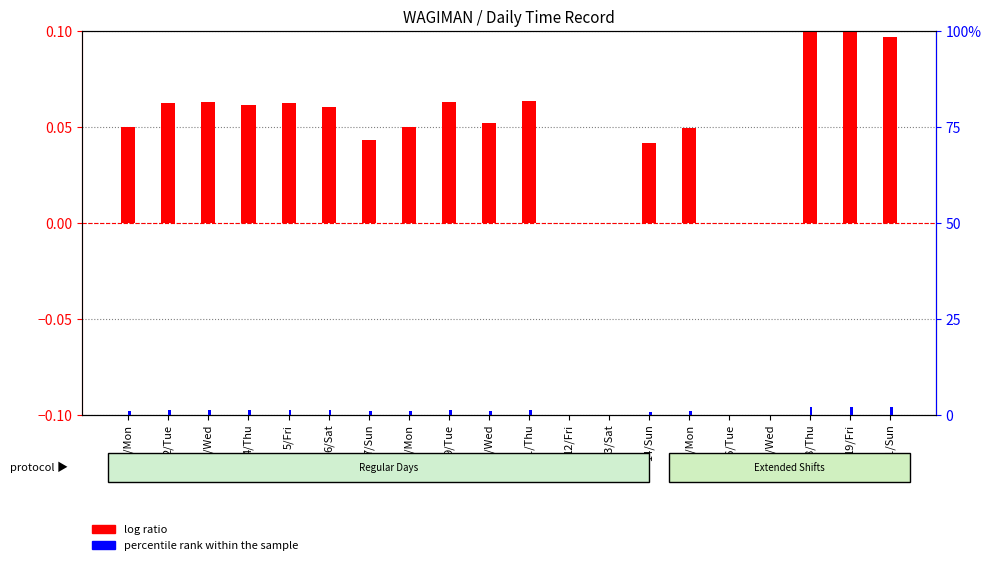

Reading right to left, what are all the values shown in this chart?

log ratio: 21/Sun=0.1	19/Fri=0.1	18/Thu=0.1	17/Wed=0.0	16/Tue=0.0	15/Mon=0.0	14/Sun=0.0	13/Sat=0.0	12/Fri=0.0	11/Thu=0.1	10/Wed=0.1	9/Tue=0.1	8/Mon=0.1	7/Sun=0.0	6/Sat=0.1	5/Fri=0.1	4/Thu=0.1	3/Wed=0.1	2/Tue=0.1	1/Mon=0.1
percentile rank within the sample: 21/Sun=0.0	19/Fri=0.0	18/Thu=0.0	17/Wed=0.0	16/Tue=0.0	15/Mon=0.0	14/Sun=0.0	13/Sat=0.0	12/Fri=0.0	11/Thu=0.0	10/Wed=0.0	9/Tue=0.0	8/Mon=0.0	7/Sun=0.0	6/Sat=0.0	5/Fri=0.0	4/Thu=0.0	3/Wed=0.0	2/Tue=0.0	1/Mon=0.0